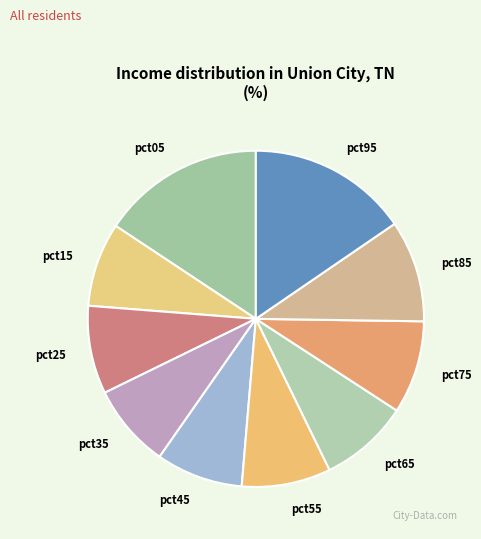

True or false: pct85 accounts for 10% of the total.

True